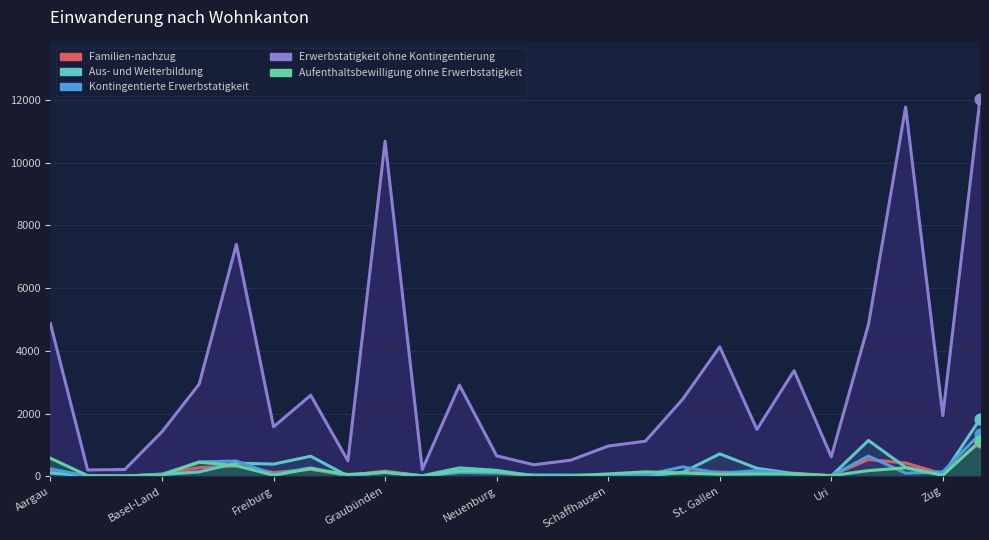

Which series reaches the maximum Y coordinate?

Erwerbstatigkeit ohne Kontingentierung